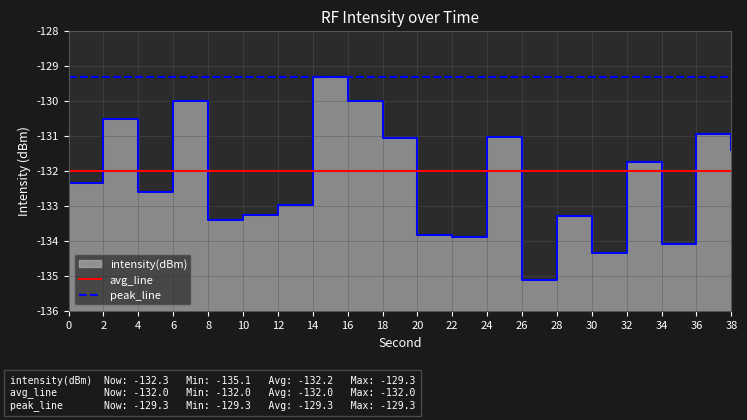

What is the sum of all avg_line values?

-2640.0